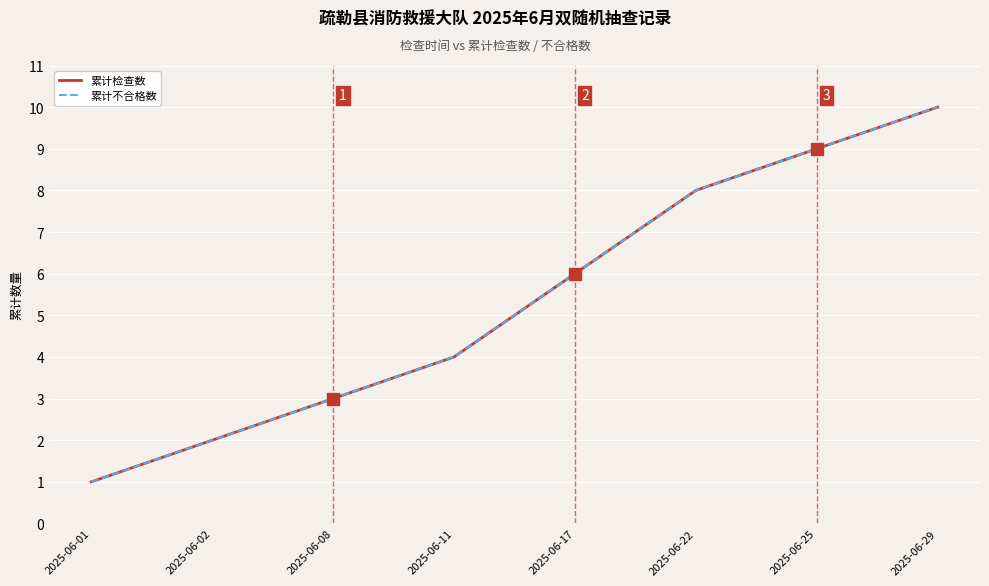

At how many categories does at least one series exceed 1?

7